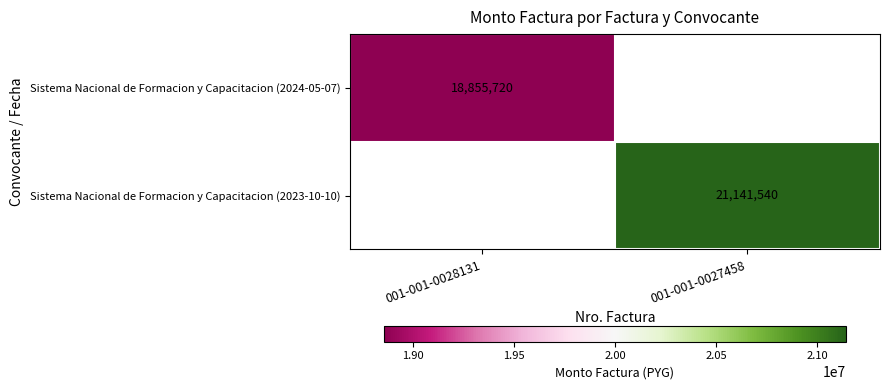

Is the value of Sistema Nacional de Formacion y Capacitacion (2023-10-10) at 001-001-0027458 greater than the value of Sistema Nacional de Formacion y Capacitacion (2024-05-07) at 001-001-0028131?

Yes